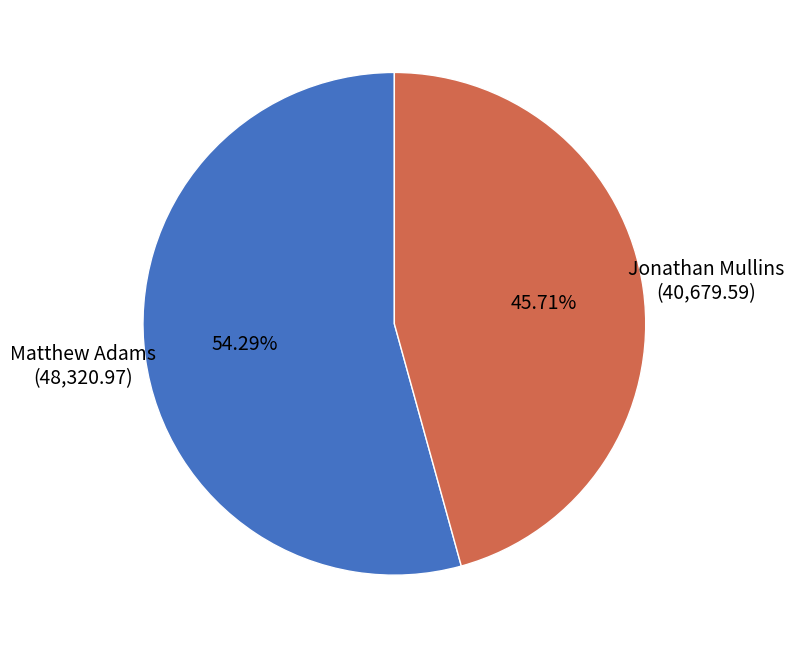

What percentage is the Jonathan Mullins slice, to the nearest percent?

46%